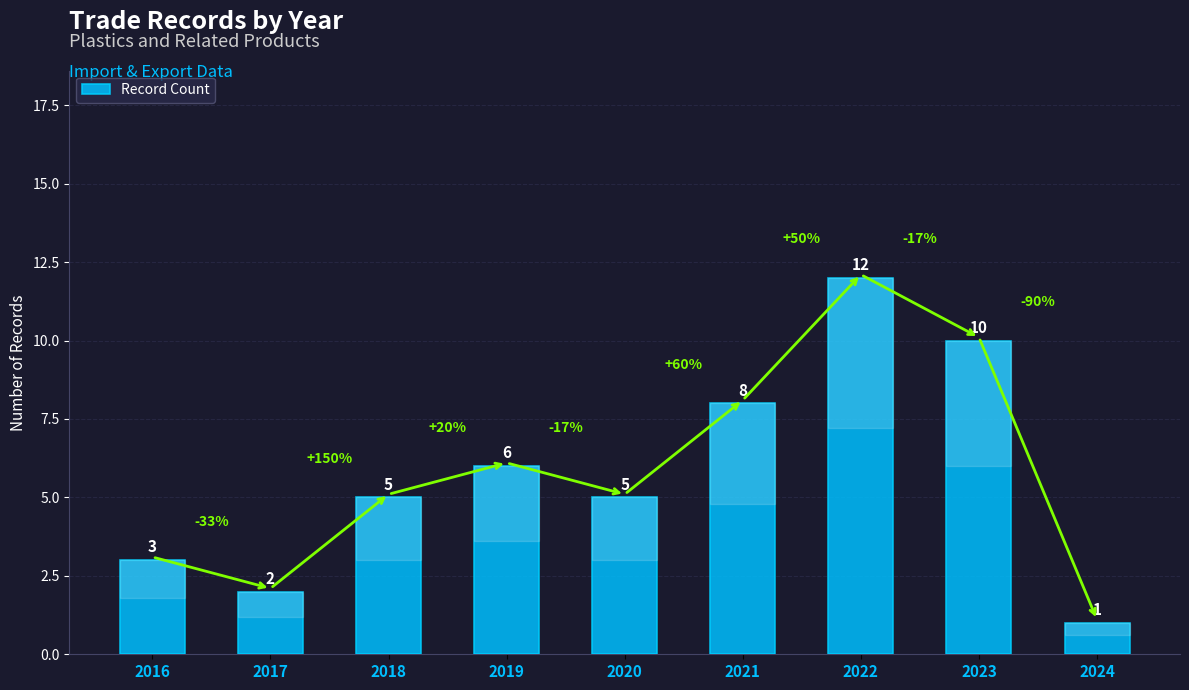

What is the difference between the maximum and minimum values?

11